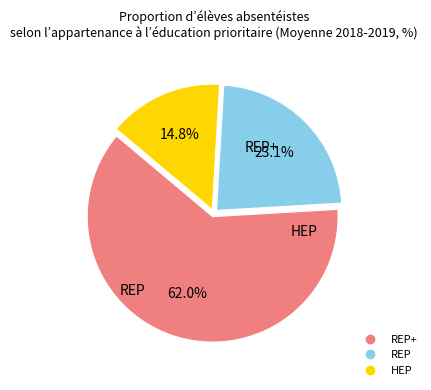

Does any single category account for the majority?

Yes